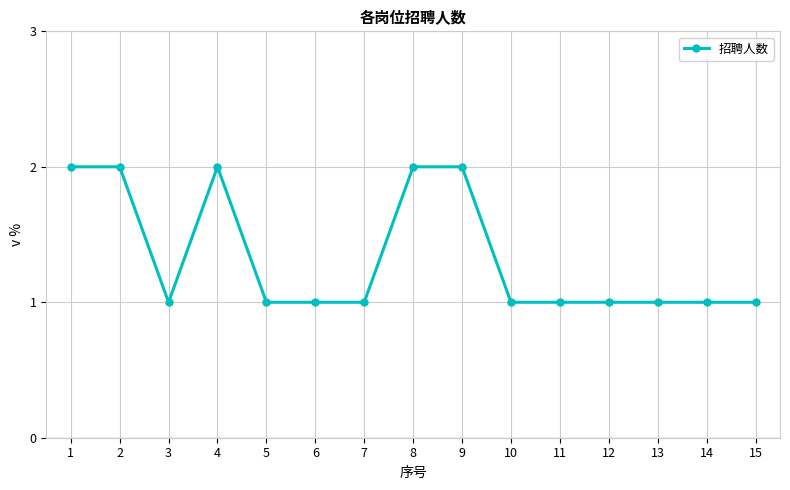

What is the sum of all values?

20